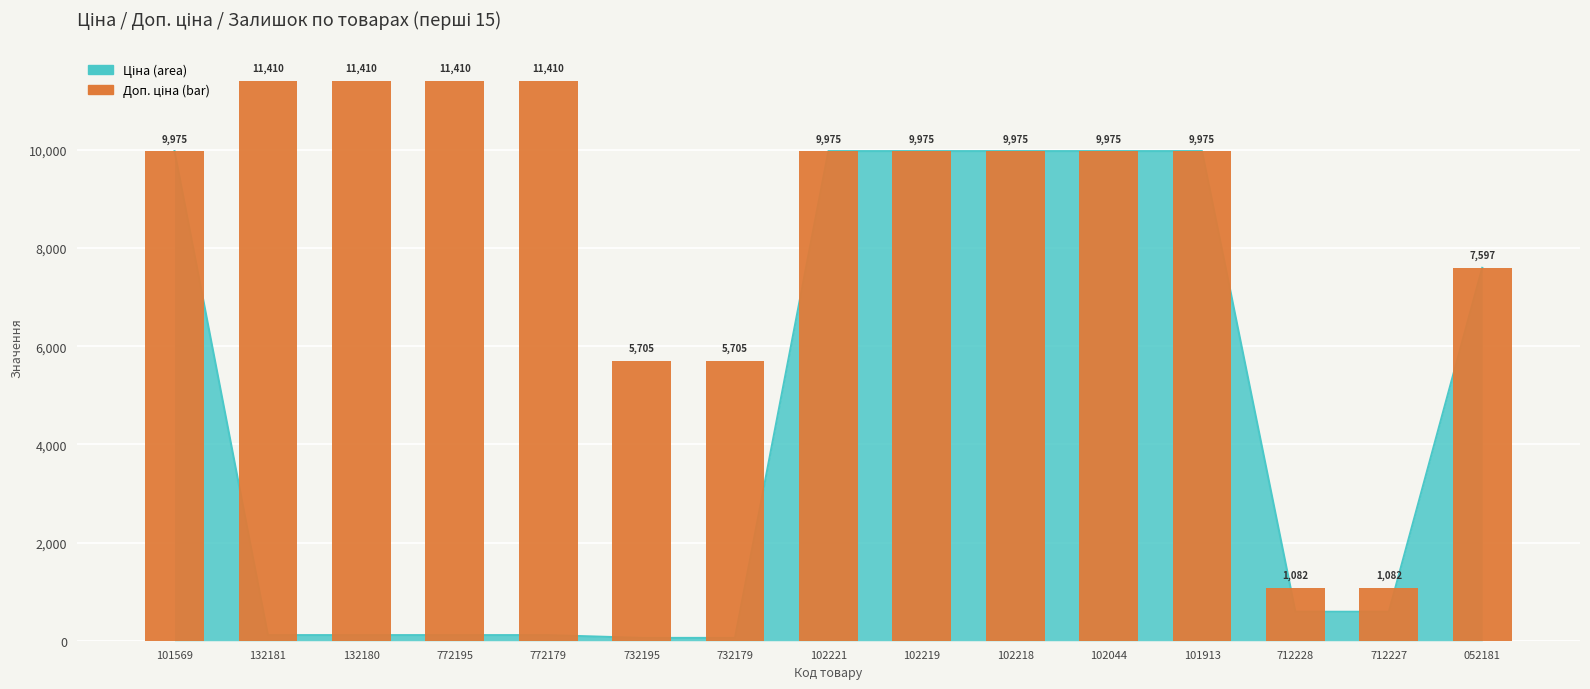

Which label corresponds to the largest value in the chart?

132181